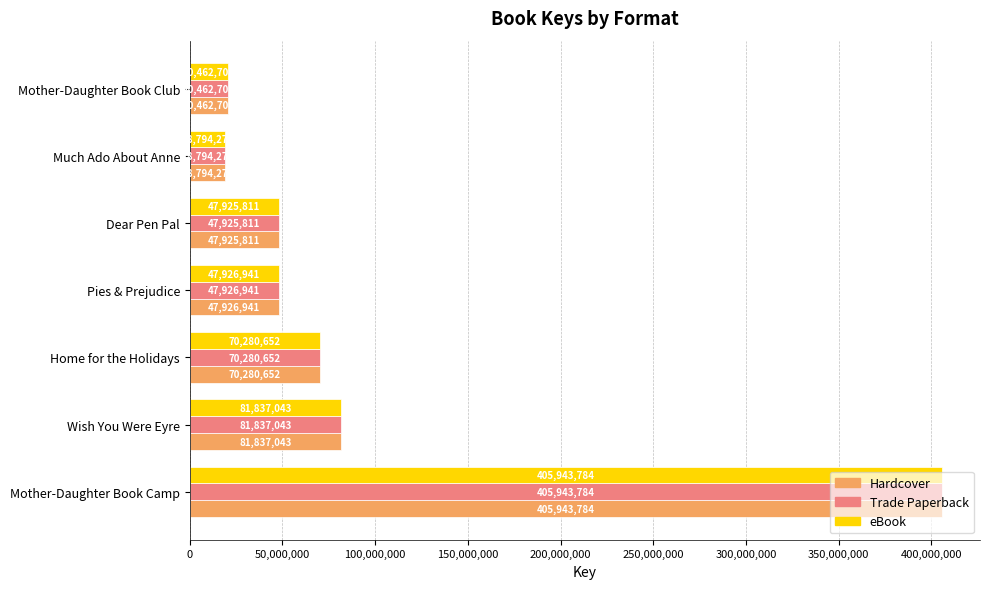

True or false: Trade Paperback has a value of 22087612 at Pies & Prejudice.

False